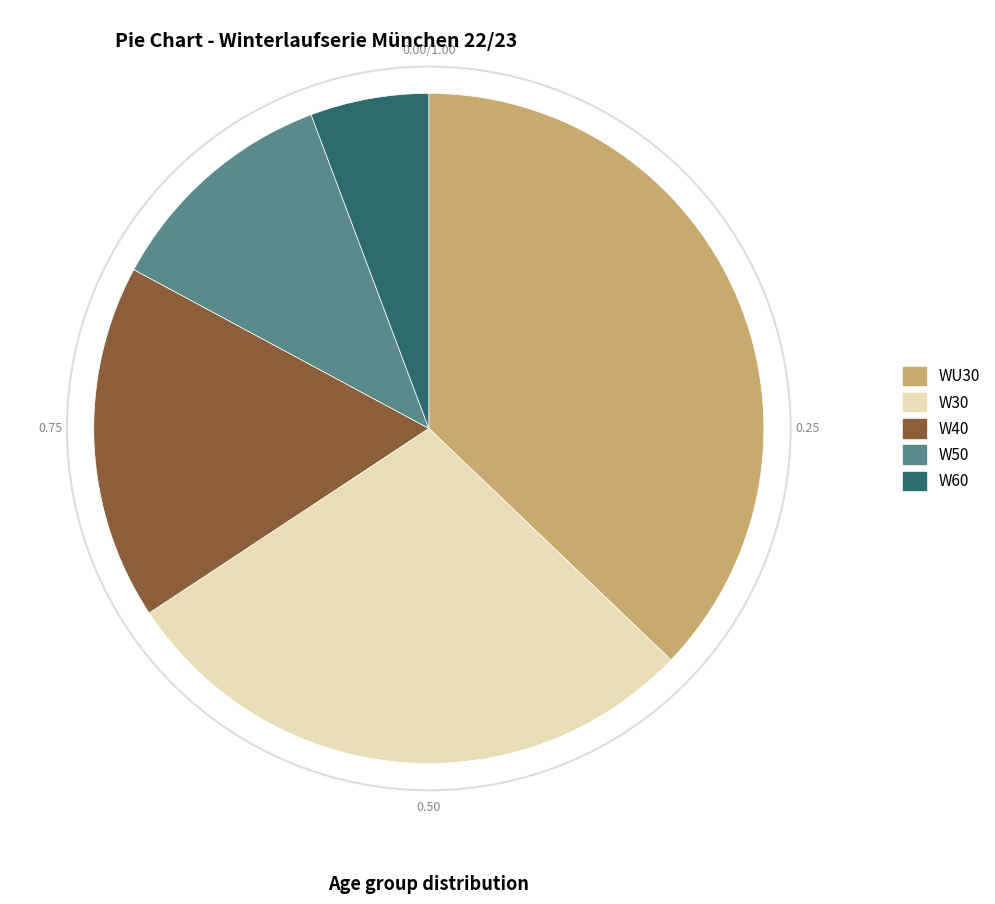

Combined, do W30 and W50 account for over 50%?

No